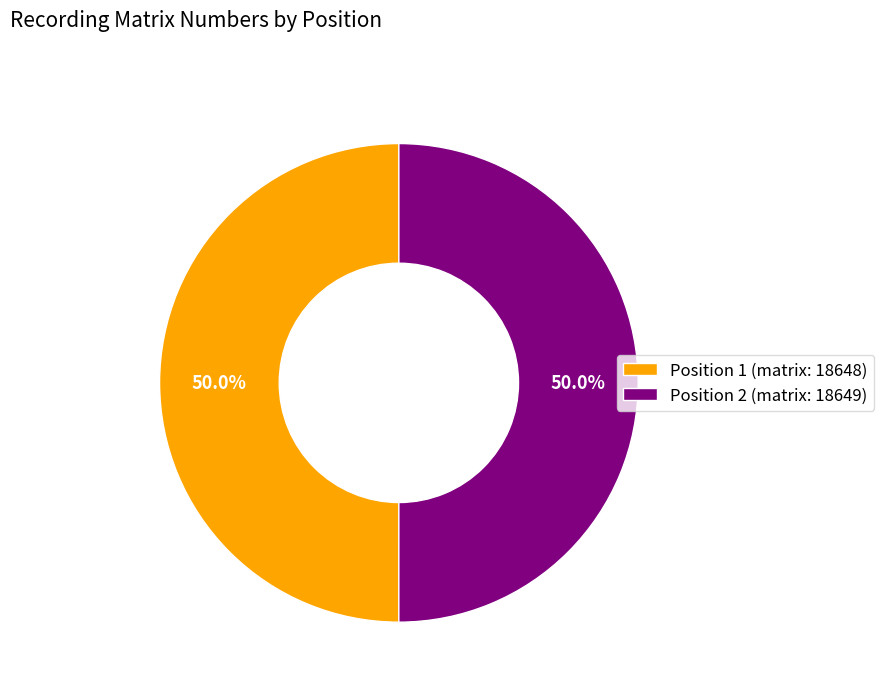

Combined, what portion of the pie is Position 2 (matrix: 18649) and Position 1 (matrix: 18648)?

100.0%